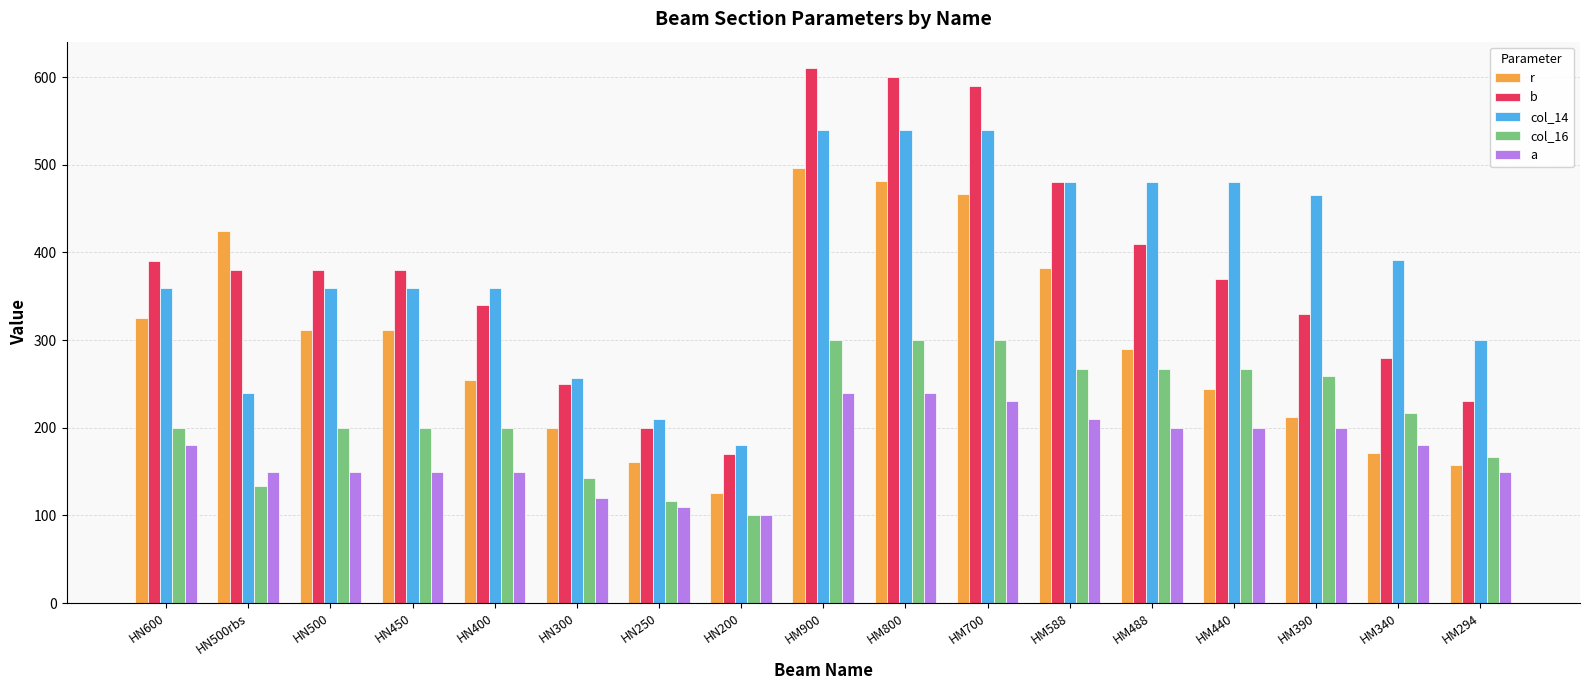

Between HN200 and HM900, which series saw the biggest shift?

b